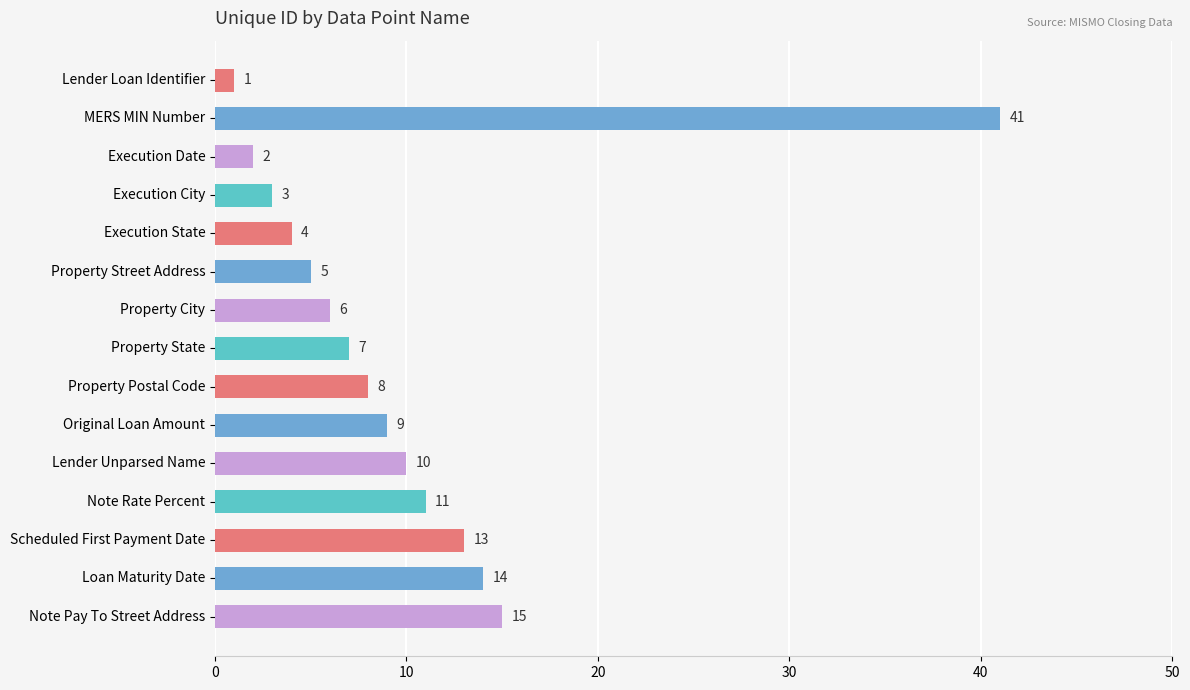

Count the number of data series in this chart.

1